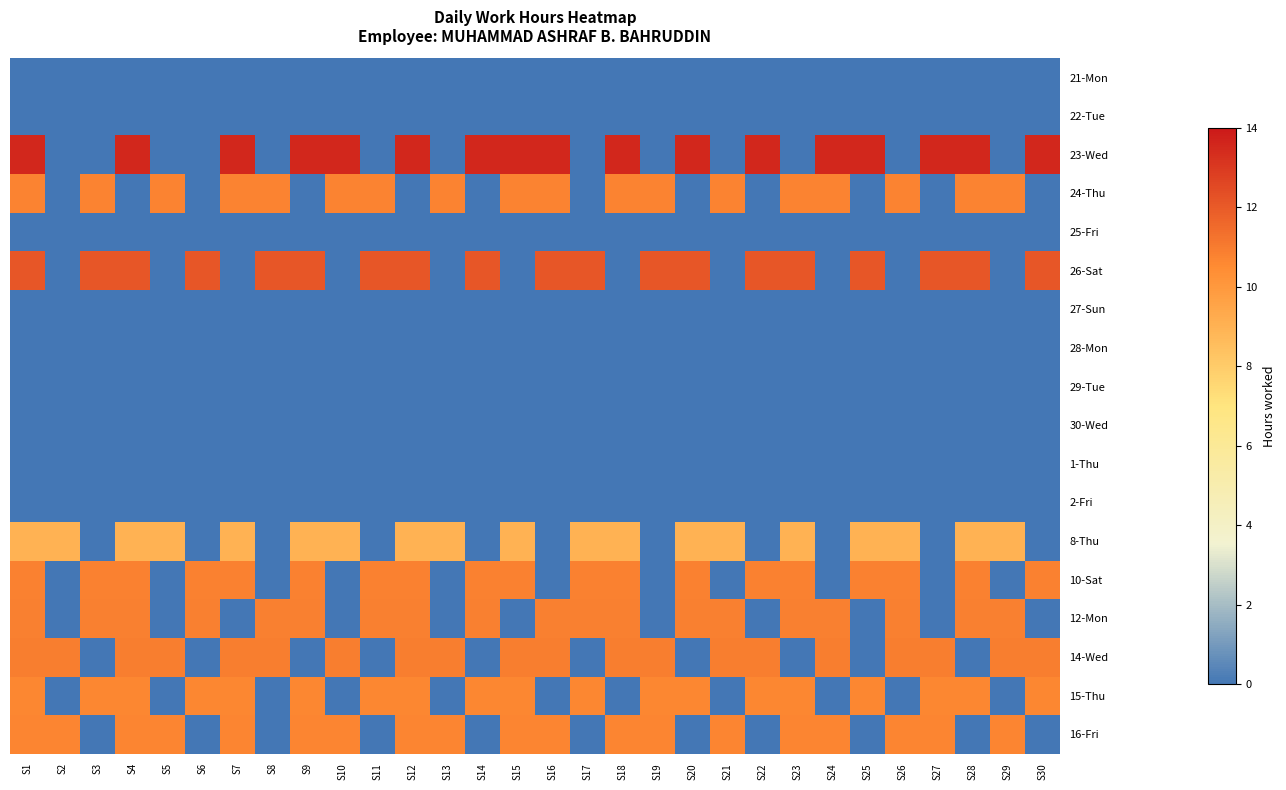

Which series has the largest range (max minus min)?

23-Wed